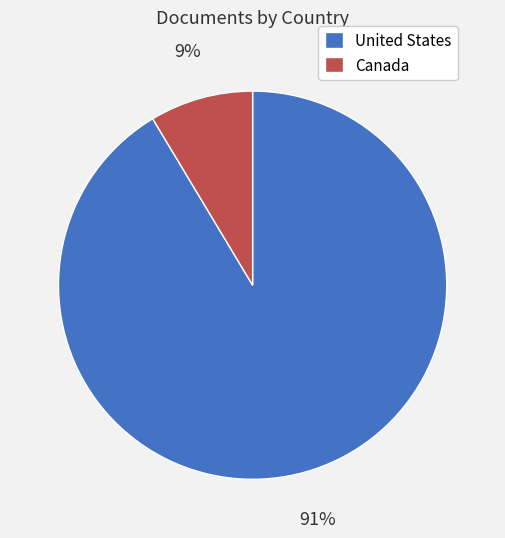

True or false: United States accounts for 99% of the total.

False